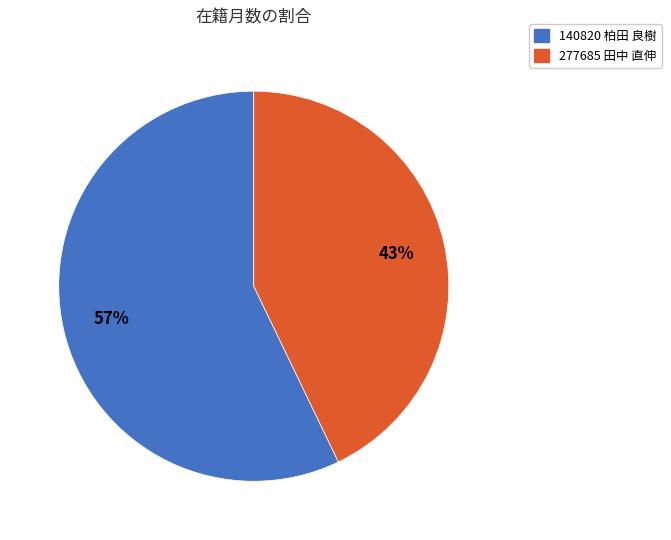

To the nearest percent, what is the difference between the 140820 柏田 良樹 and 277685 田中 直伸 slice percentages?

14%